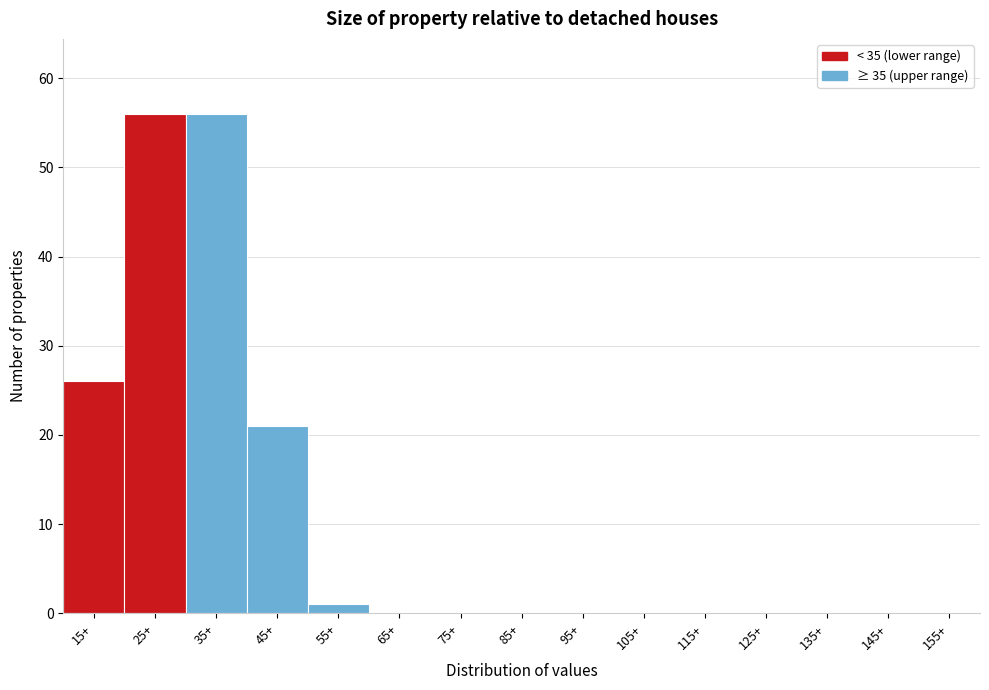

Reading left to right, what are all the values shown in this chart?

15+=26	25+=56	35+=56	45+=21	55+=1	65+=0	75+=0	85+=0	95+=0	105+=0	115+=0	125+=0	135+=0	145+=0	155+=0